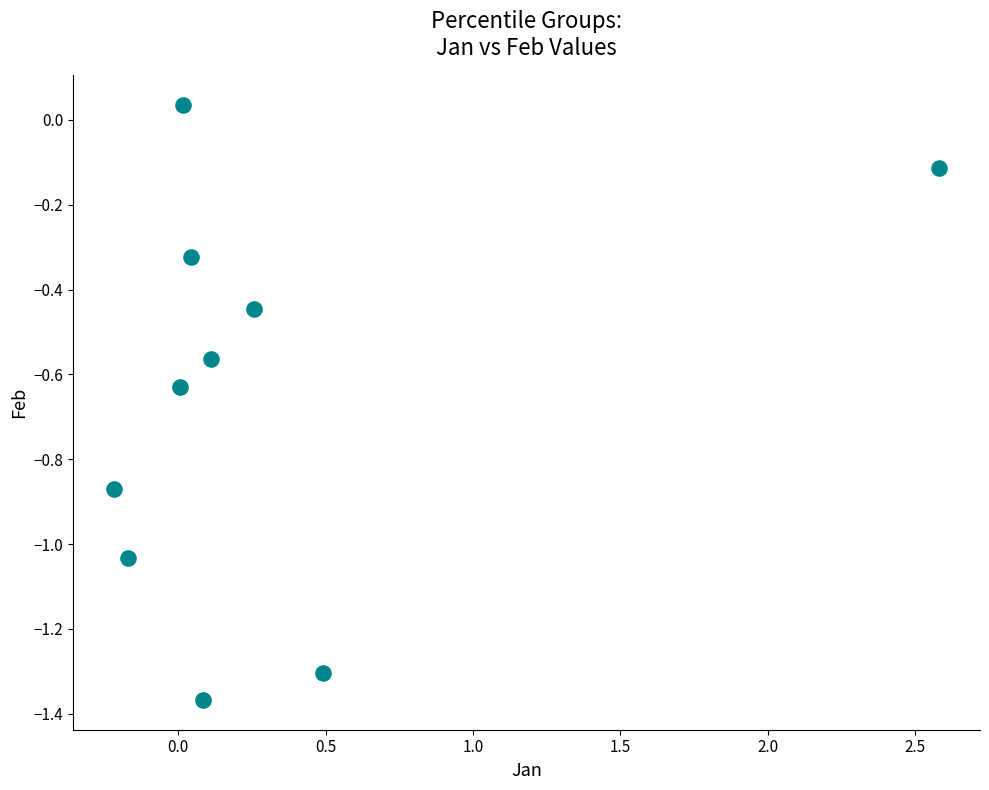

What is the range of Y values (max minus min)?

1.4